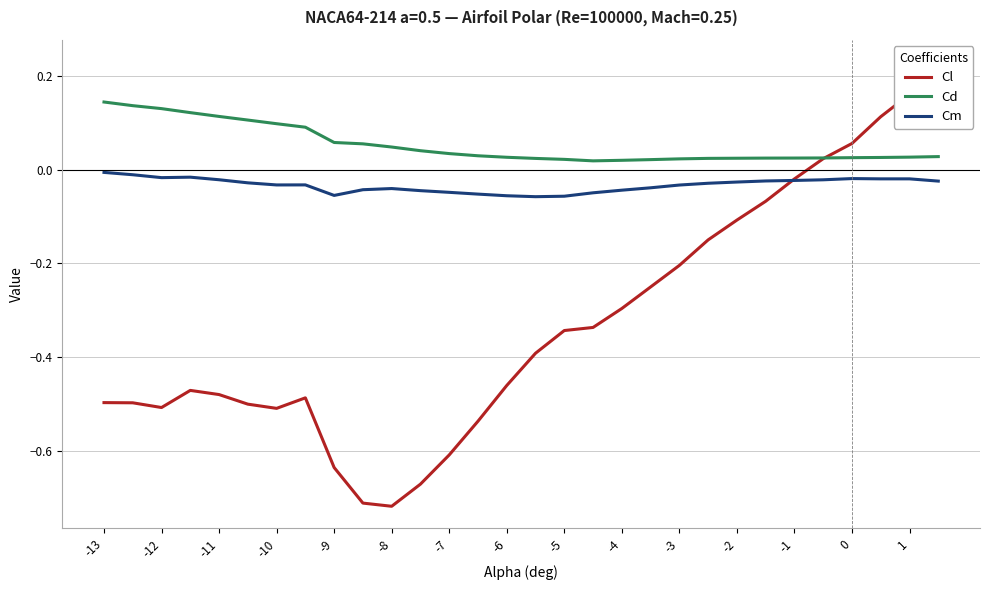

True or false: Cm and Cd intersect in this chart.

False